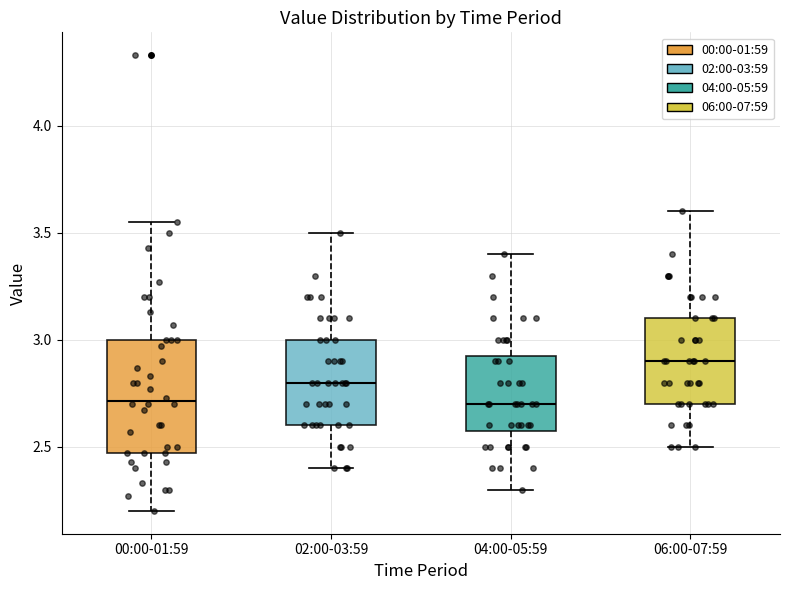

Reading left to right, read every box against the y-axis: the position of its median line, the range the box covers, and the ends of its whiskers. The values are not printed on the chart, so give them approximately, as read against the axis.

00:00-01:59: median 2.70, box 2.45 to 3.00, whiskers 2.20 to 3.55
02:00-03:59: median 2.80, box 2.60 to 3.00, whiskers 2.40 to 3.50
04:00-05:59: median 2.70, box 2.60 to 2.95, whiskers 2.30 to 3.40
06:00-07:59: median 2.90, box 2.70 to 3.10, whiskers 2.50 to 3.60